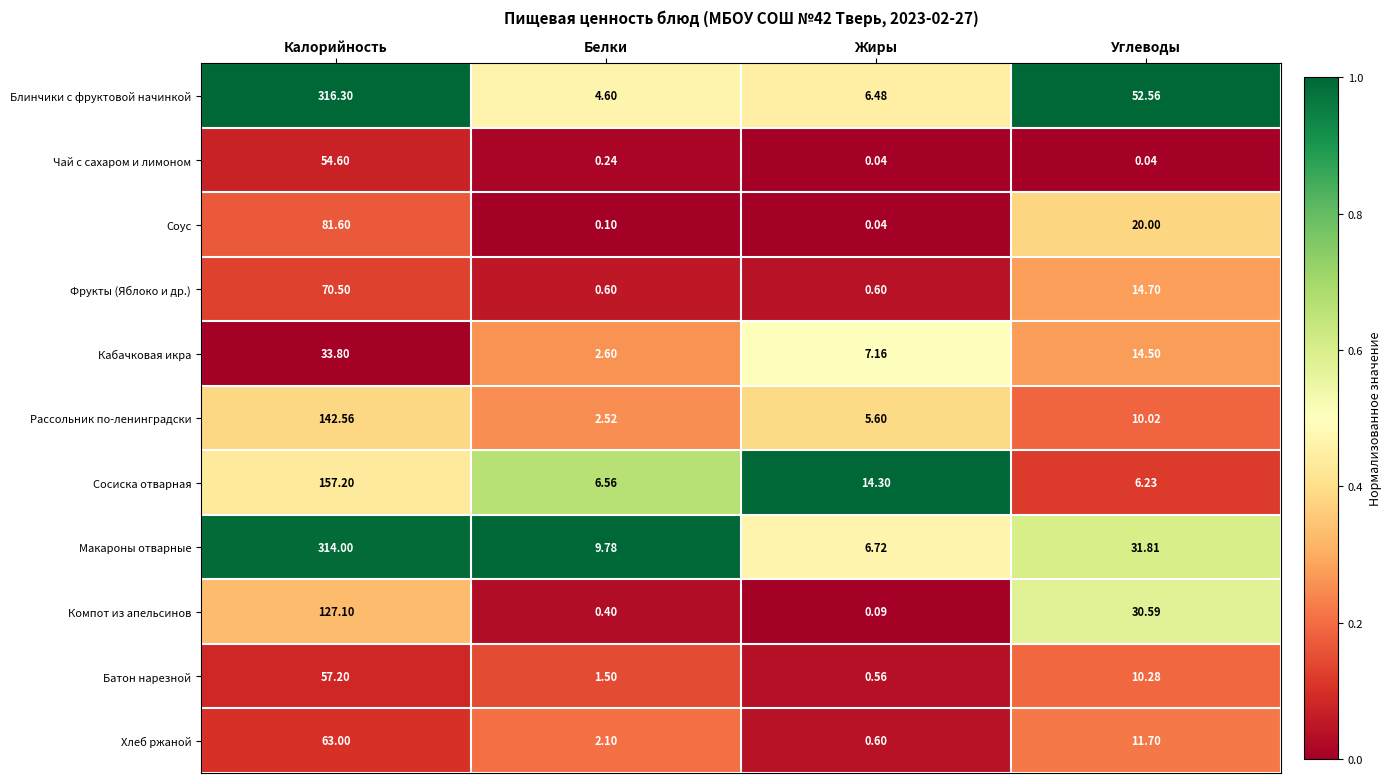

Rank the series by their maximum value, from lowest to highest.

Кабачковая икра, Чай с сахаром и лимоном, Батон нарезной, Хлеб ржаной, Фрукты (Яблоко и др.), Соус, Компот из апельсинов, Рассольник по-ленинградски, Сосиска отварная, Макароны отварные, Блинчики с фруктовой начинкой